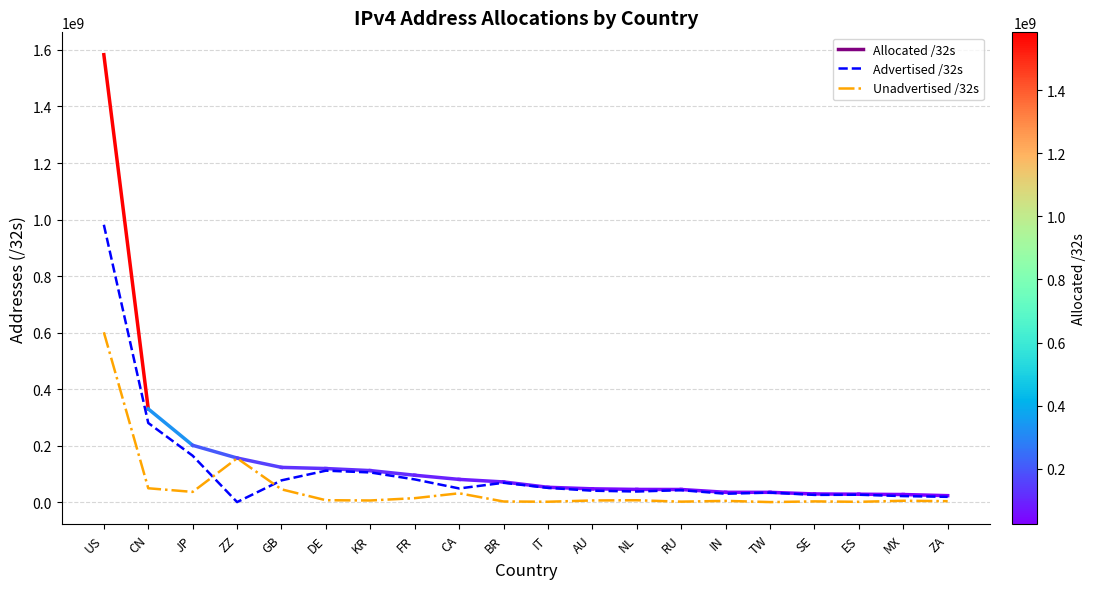

True or false: Unadvertised /32s has a value of 276411974 at ZZ.

False